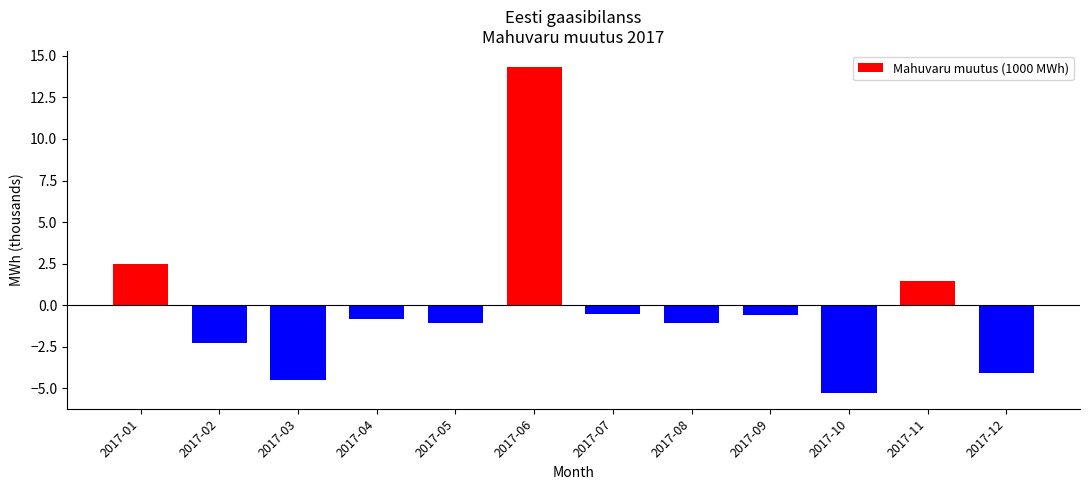

Reading left to right, what are all the values shown in this chart?

2.5	-2.3	-4.5	-0.8	-1.1	14.3	-0.6	-1.1	-0.6	-5.3	1.4	-4.1